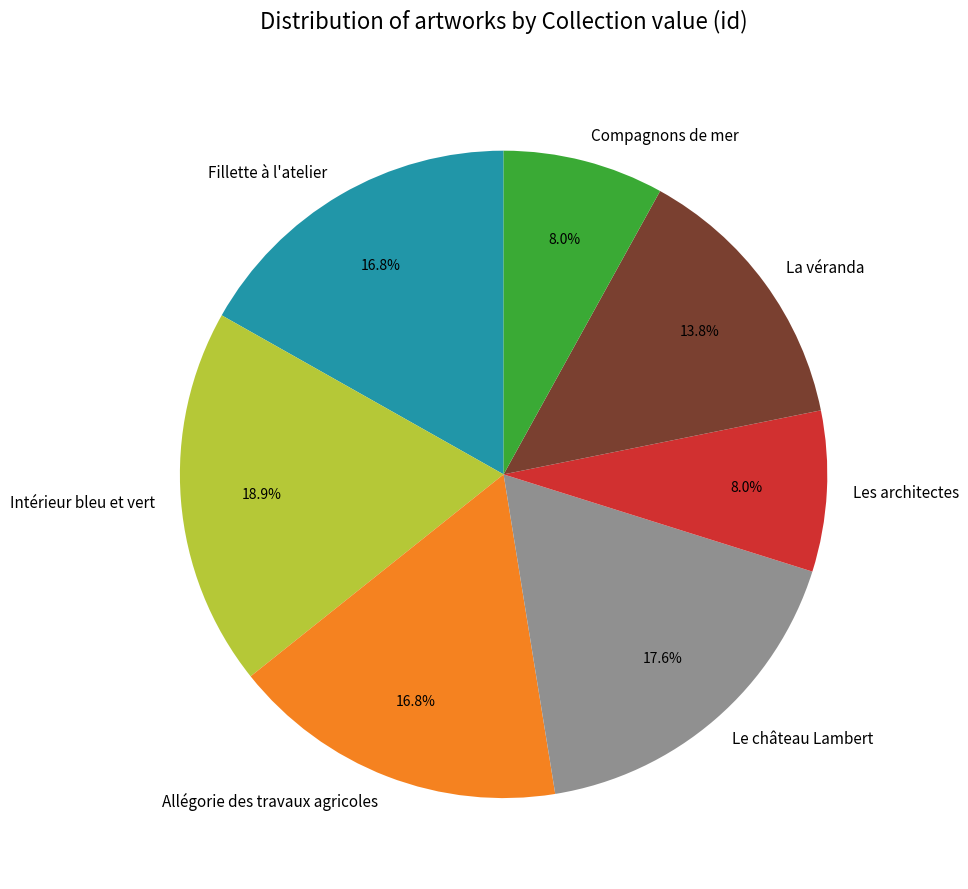

What is the largest slice in the pie chart?

Intérieur bleu et vert